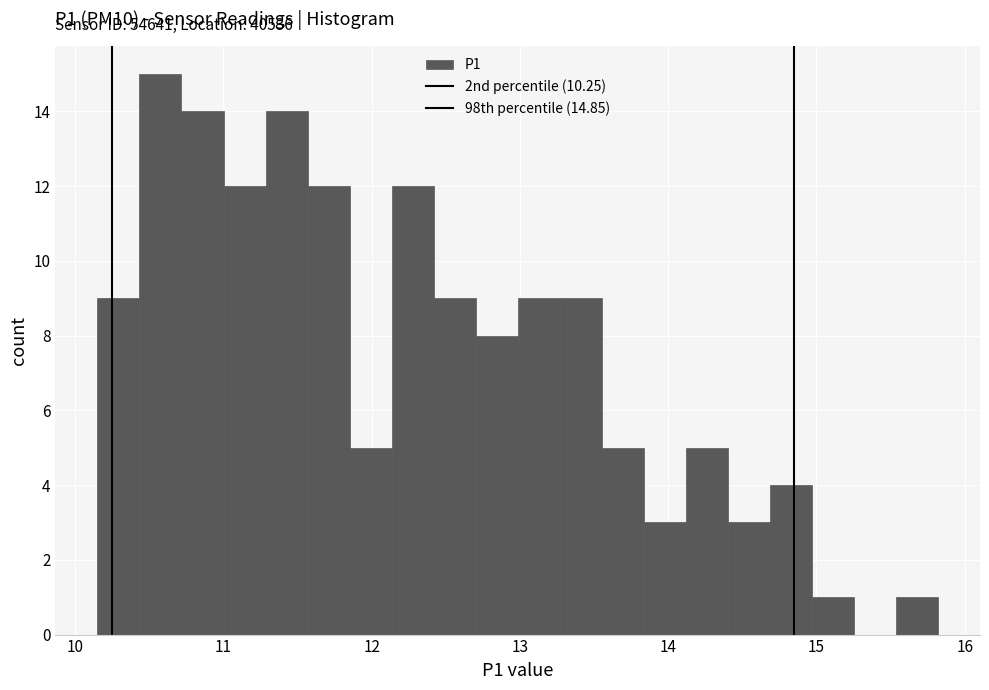

Read against the x-axis, roughly where is the centre of the tallest bar?

10.6